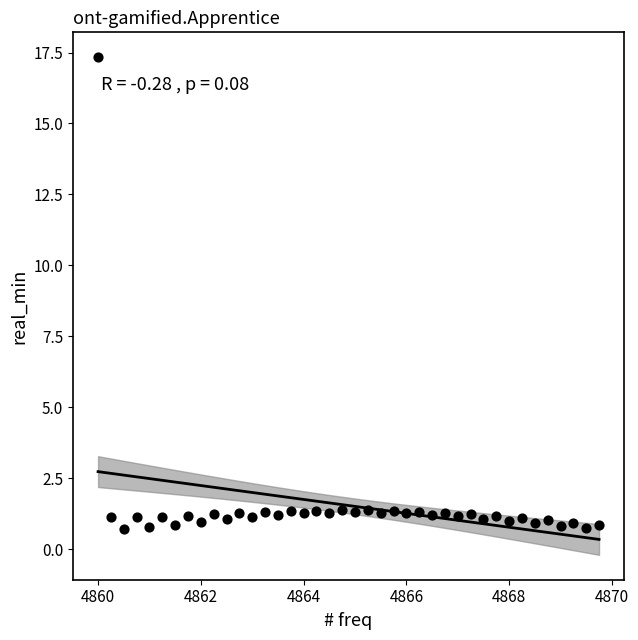

What is the range of X values (max minus min)?

9.8